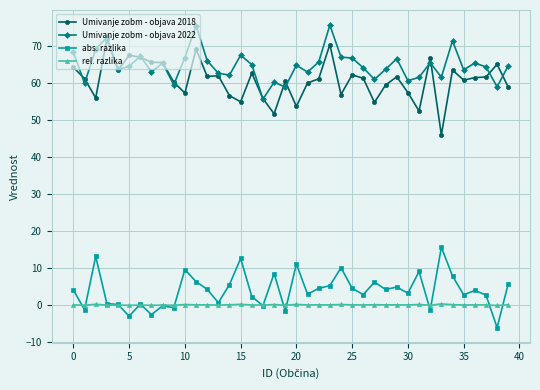

What is the difference between the maximum and second lowest values in the rel. razlika series?

0.4